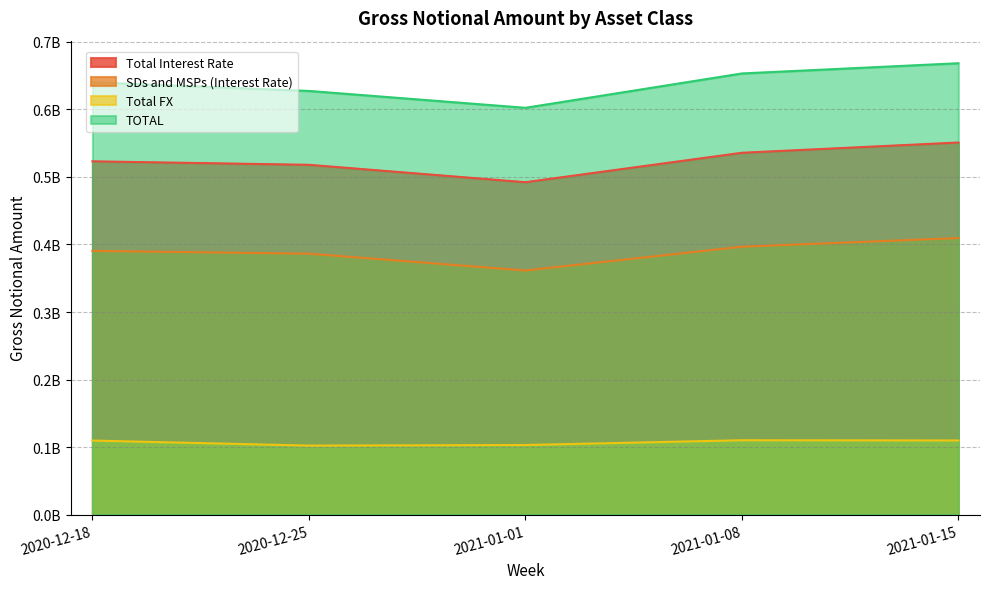

Is it true that SDs and MSPs (Interest Rate) equals 409520487 at 2021-01-15?

True